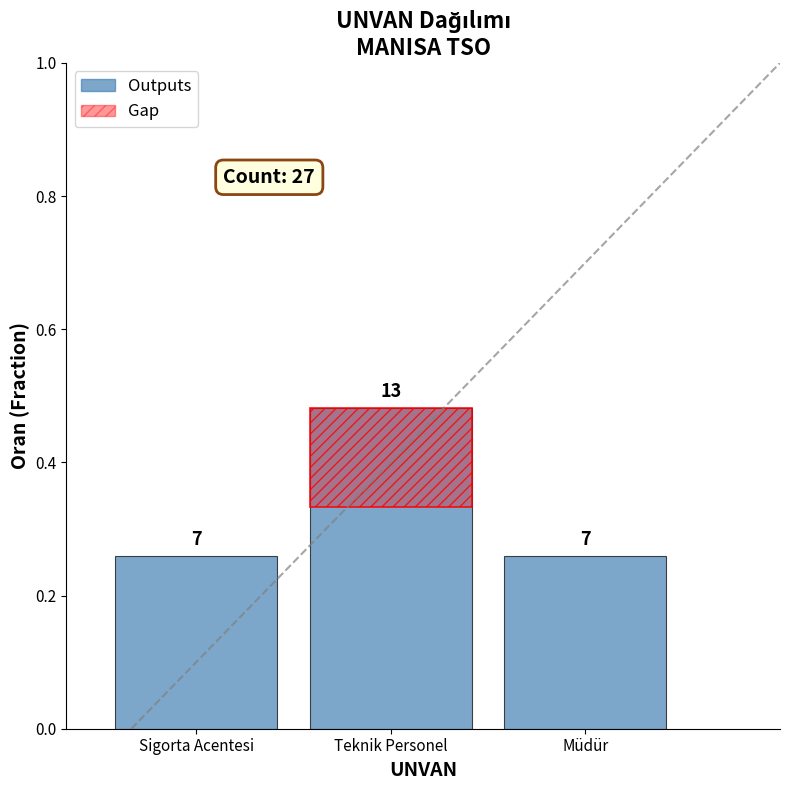

What value does the data have at Sigorta Acentesi?

0.3